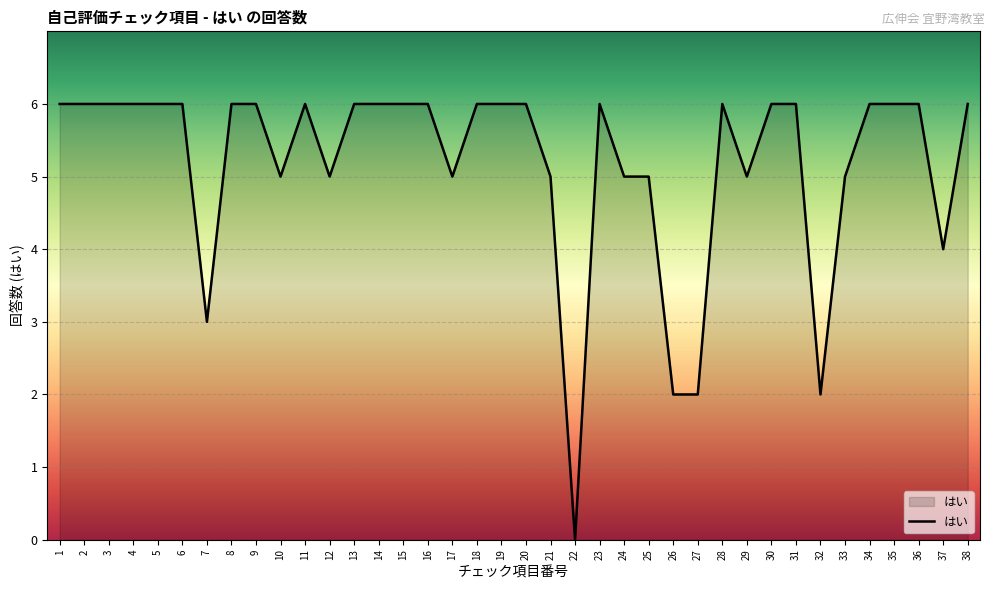

True or false: the data shows 6 at 8.

True